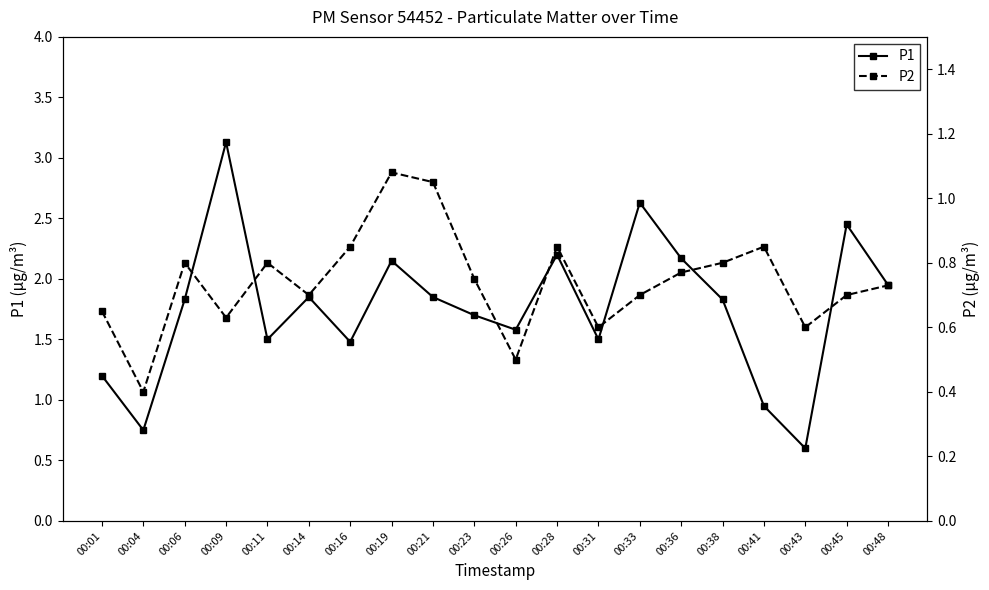

Rank the series by their maximum value, from highest to lowest.

P1, P2